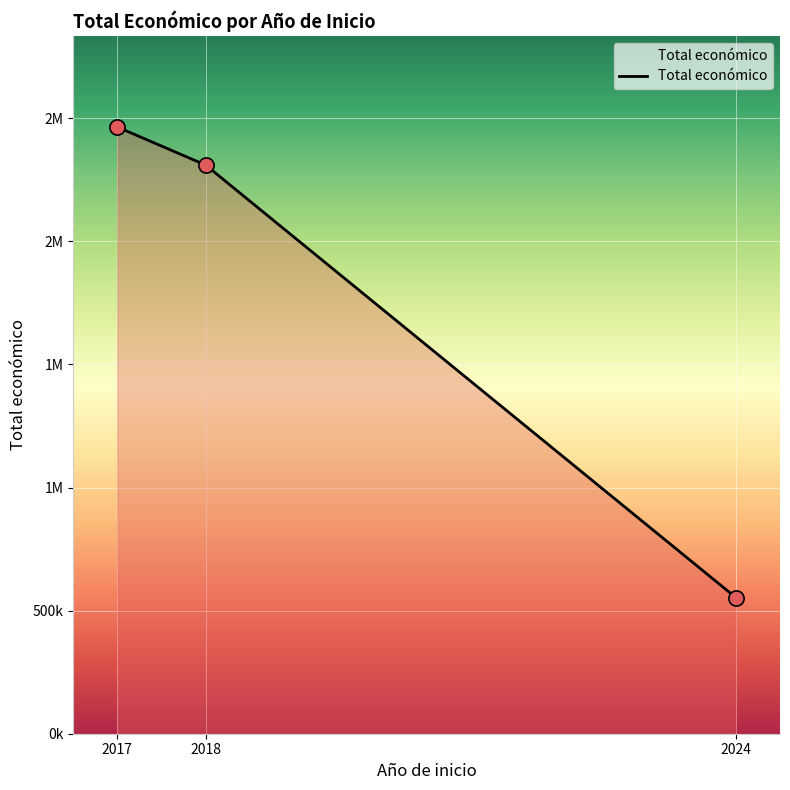

What is the change in value from 2024 to 2018?

+1756830